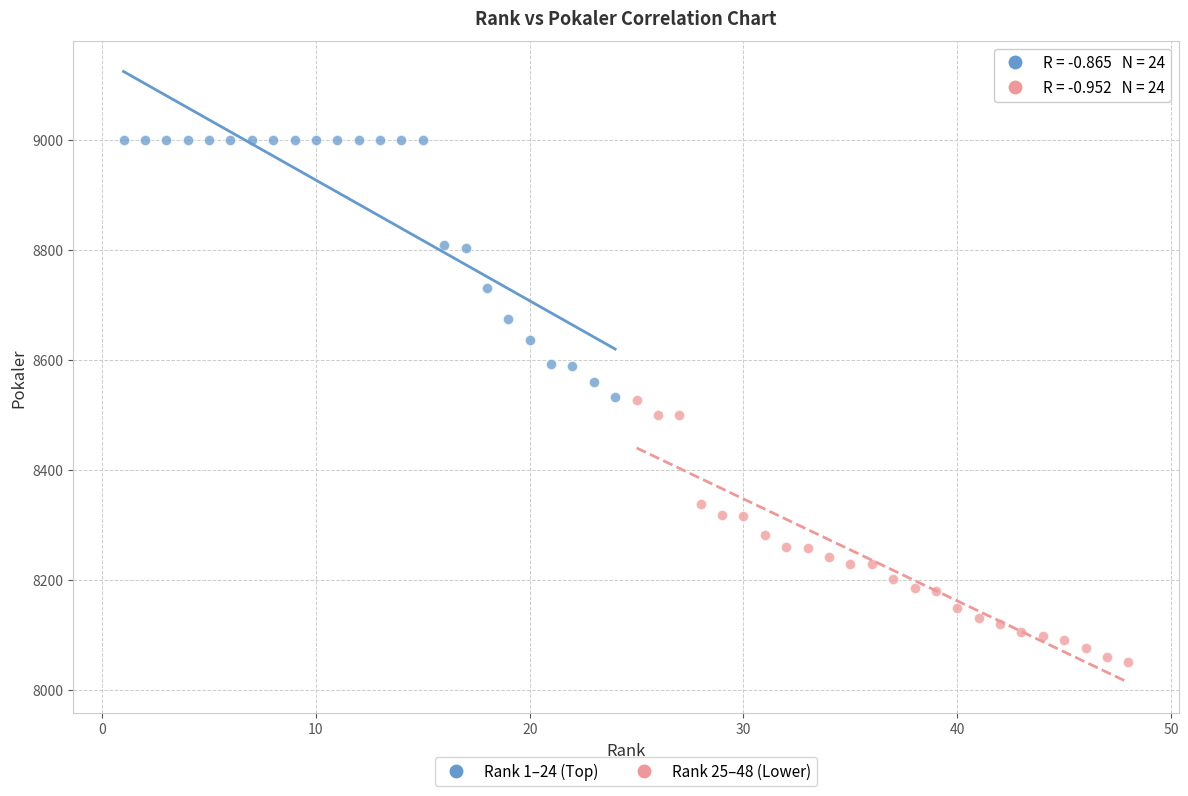

Which series reaches the maximum Y coordinate?

Rank 1–24 (Top)